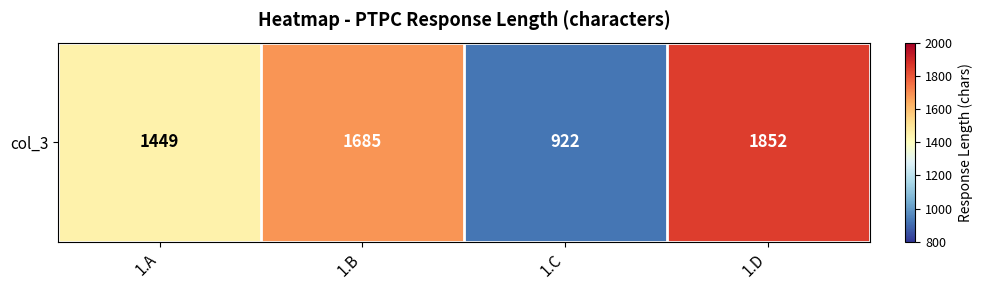

What is the maximum value shown in the chart?

1852